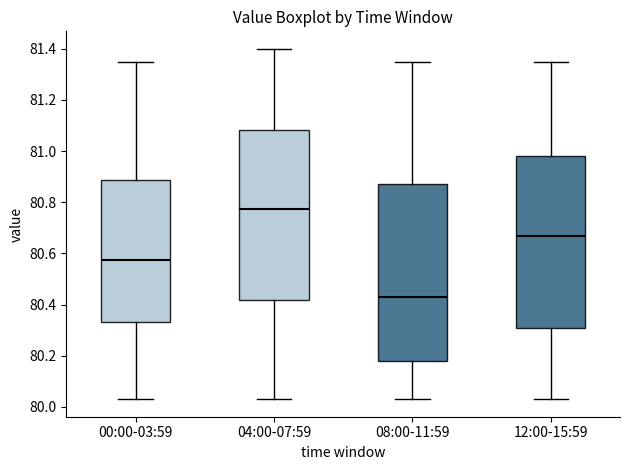

Reading left to right, transcribe this box plot: for each box, give where its median line is, the range the box spans, and where its two whiskers end, as read against the y-axis. The values are not printed on the chart, so give them approximately, as read against the axis.

00:00-03:59: median 80.58, box 80.34 to 80.88, whiskers 80.04 to 81.36
04:00-07:59: median 80.78, box 80.42 to 81.08, whiskers 80.04 to 81.40
08:00-11:59: median 80.44, box 80.18 to 80.88, whiskers 80.04 to 81.36
12:00-15:59: median 80.68, box 80.32 to 80.98, whiskers 80.04 to 81.36